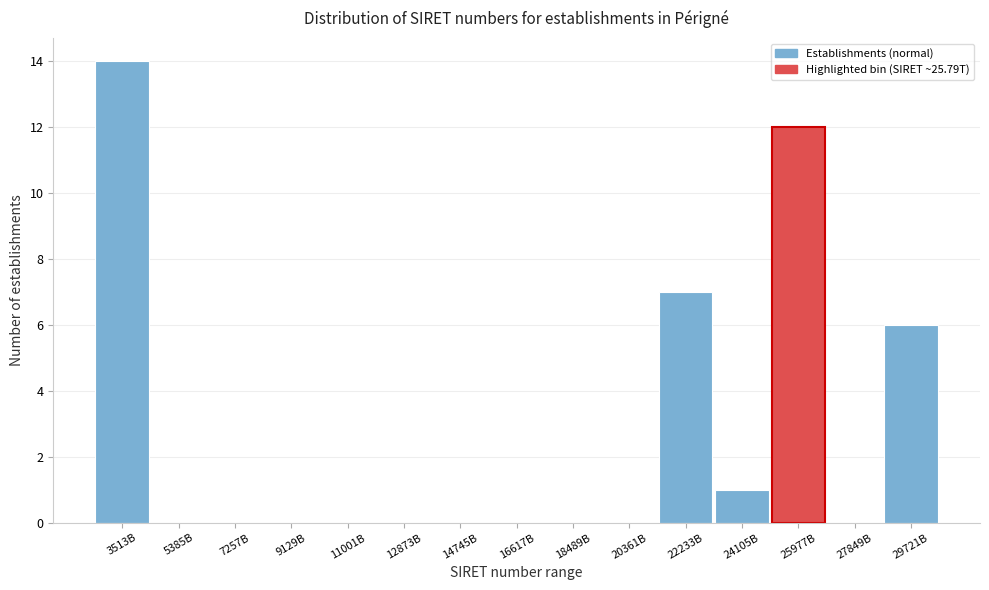

Reading left to right, what are all the values shown in this chart?

3513B=14	5385B=0	7257B=0	9129B=0	11001B=0	12873B=0	14745B=0	16617B=0	18489B=0	20361B=0	22233B=7	24105B=1	25977B=12	27849B=0	29721B=6